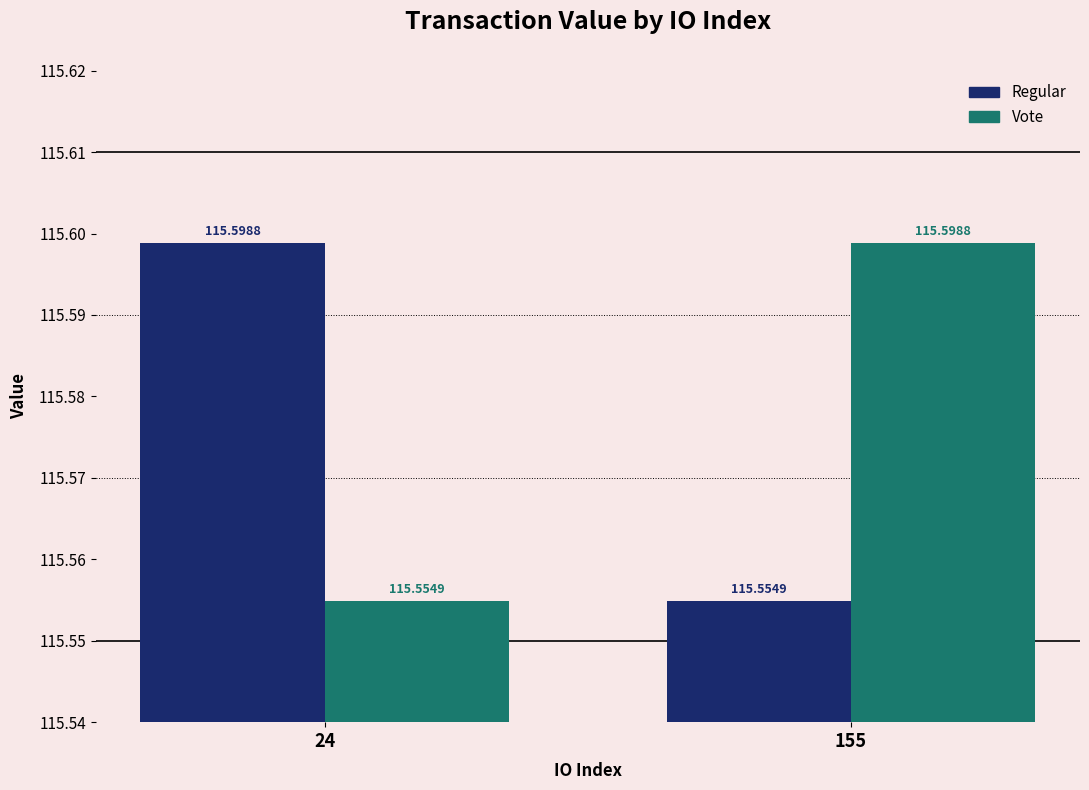

What is the value of the Regular bar at the 1st from the left?

115.6